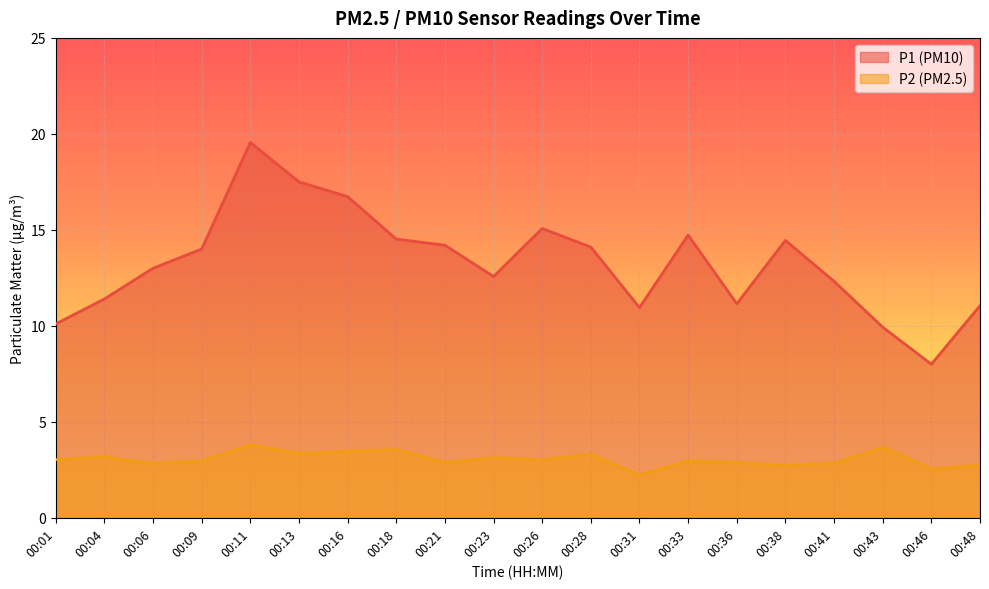

Reading left to right, what are all the values shown in this chart?

P1: 00:01=10.1	00:04=11.4	00:06=13.0	00:09=14.0	00:11=19.6	00:13=17.5	00:16=16.7	00:18=14.5	00:21=14.2	00:23=12.6	00:26=15.1	00:28=14.1	00:31=10.9	00:33=14.7	00:36=11.2	00:38=14.4	00:41=12.3	00:43=9.9	00:46=8.0	00:48=11.1
P2: 00:01=3.0	00:04=3.2	00:06=2.8	00:09=3.0	00:11=3.8	00:13=3.4	00:16=3.5	00:18=3.5	00:21=2.9	00:23=3.1	00:26=3.0	00:28=3.3	00:31=2.2	00:33=3.0	00:36=2.9	00:38=2.7	00:41=2.9	00:43=3.7	00:46=2.5	00:48=2.8